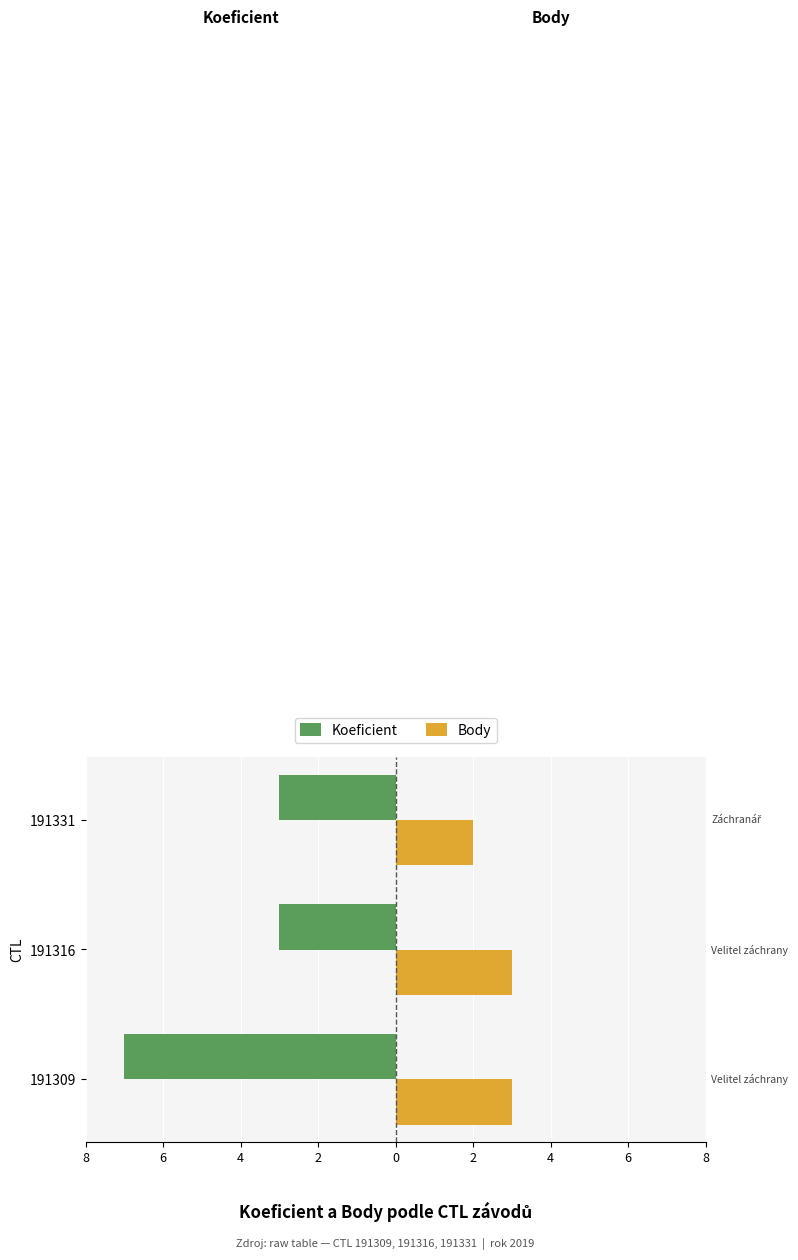

List the series in order of their peak value, lowest first.

Koeficient, Body